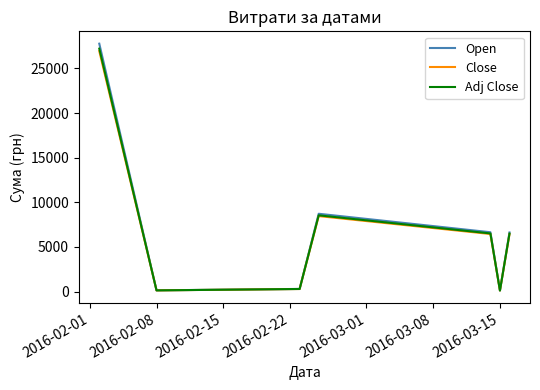

Which series has the widest spread of values?

Open